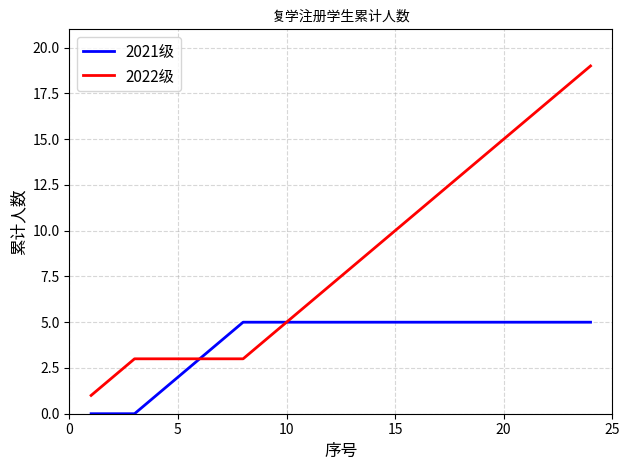

Rank the series by their average value, from highest to lowest.

2022级, 2021级